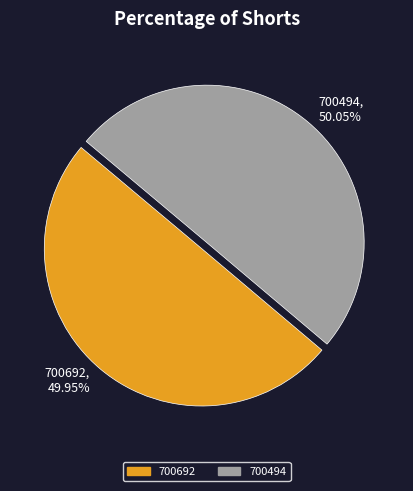

To the nearest percent, what is the combined percentage of 700692 and 700494?

100%